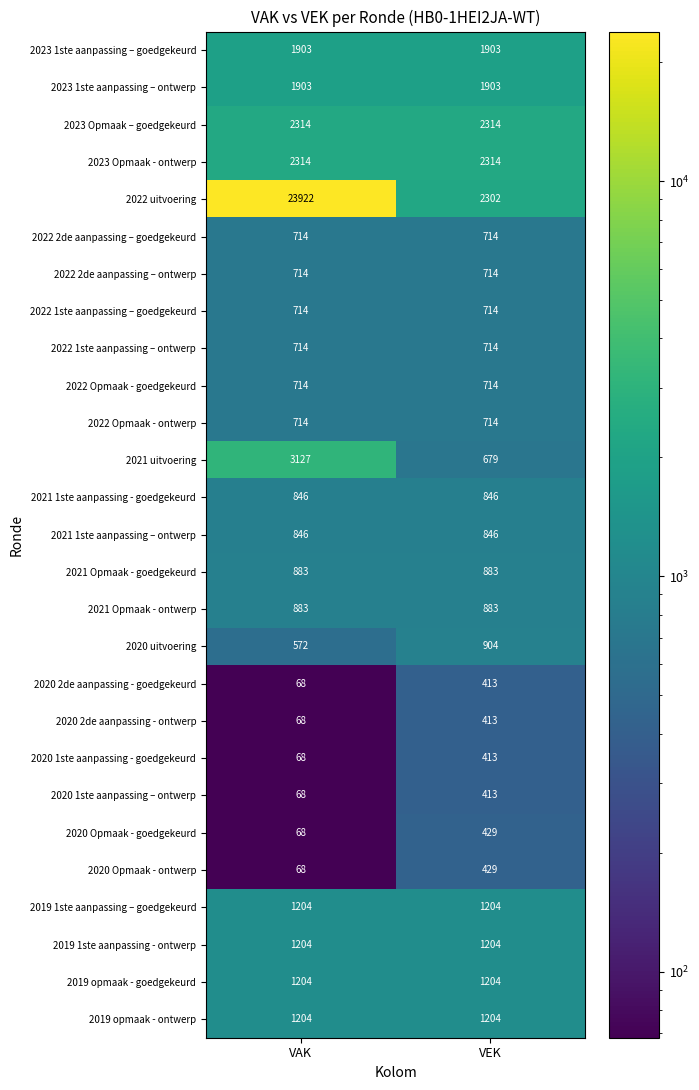

How many values in the 2020 uitvoering series are below 904?

1